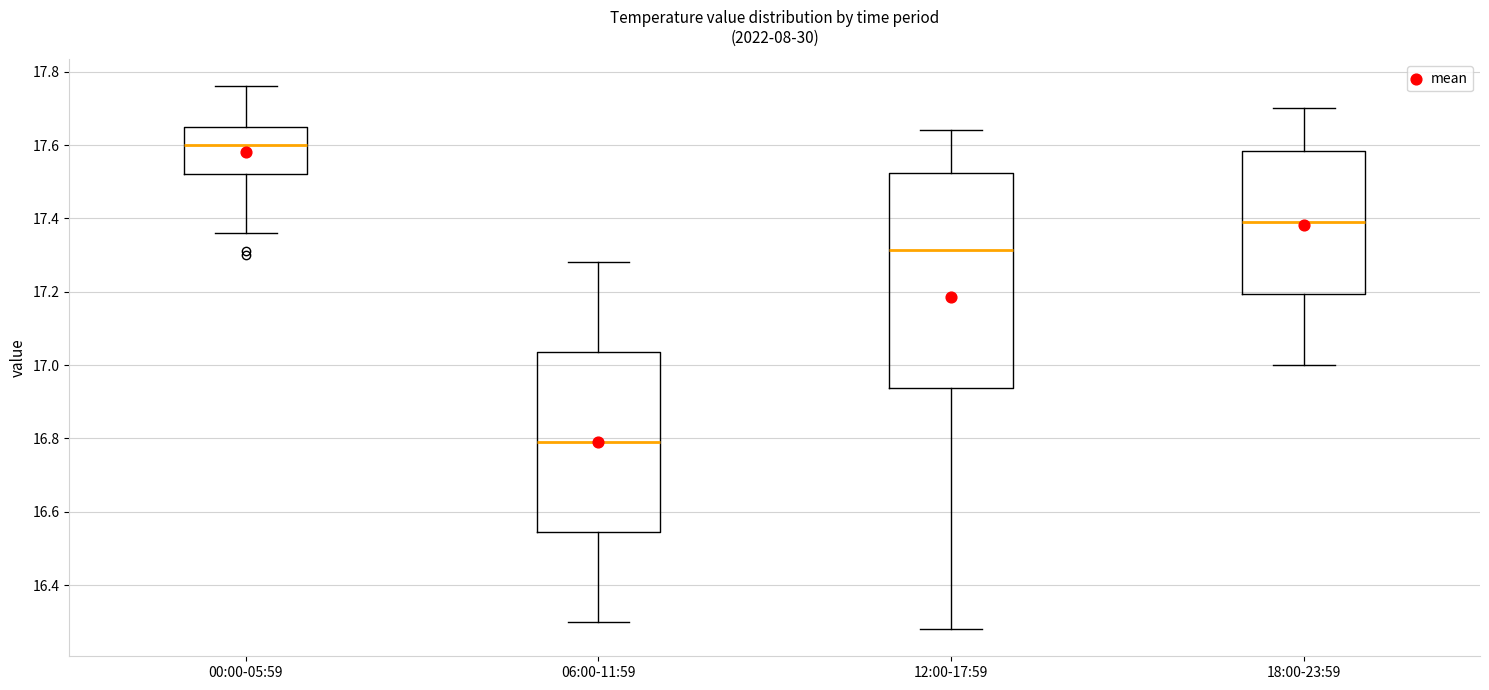

Which box has the lowest median line?

06:00-11:59